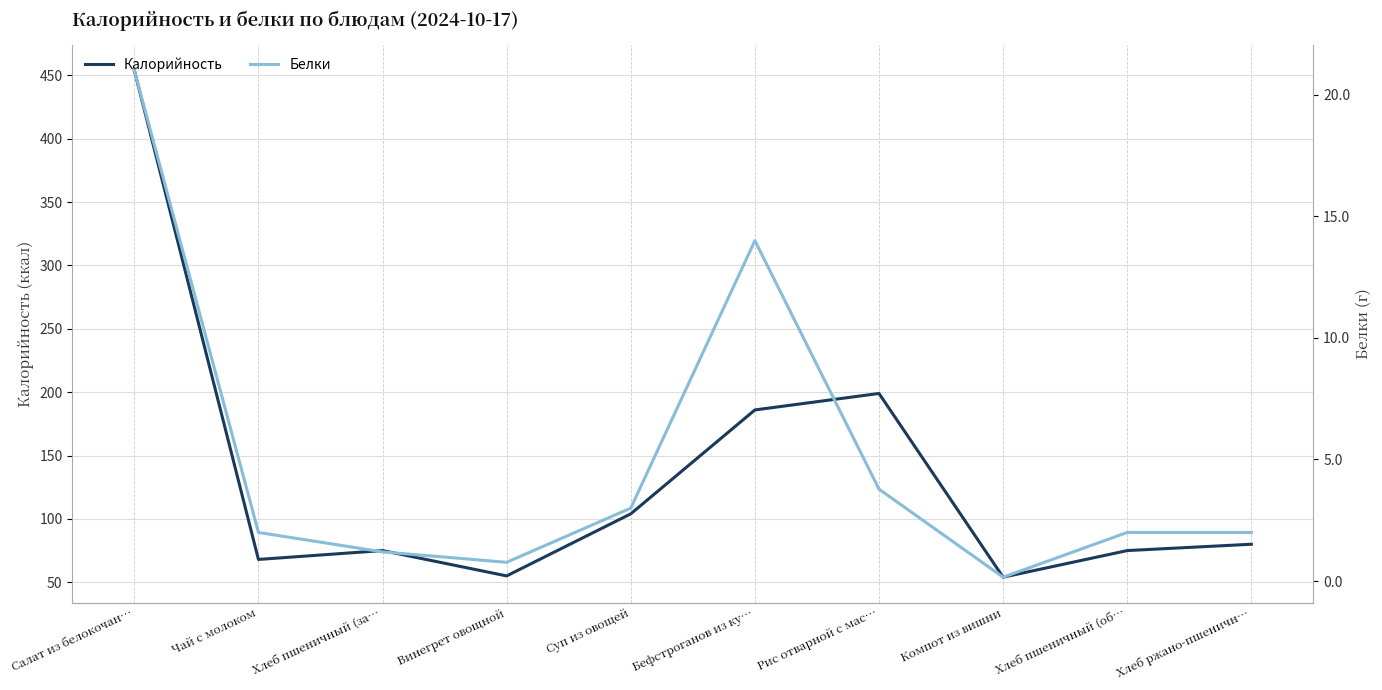

What is the difference between the maximum and second lowest values in the Калорийность series?

399